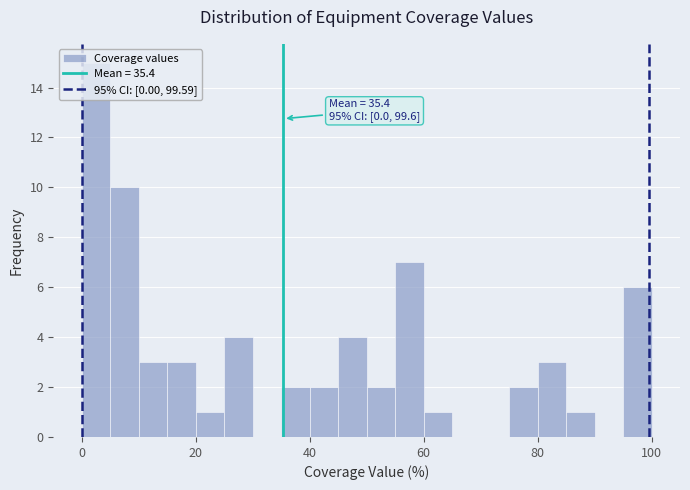

Around what value on the x-axis is the tallest bar? Give the approximate position of its centre, as read against the axis.

2